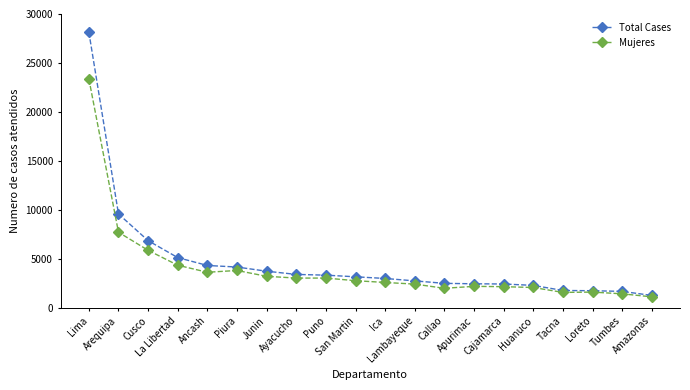

What is the total value across all series at Puno?

6391